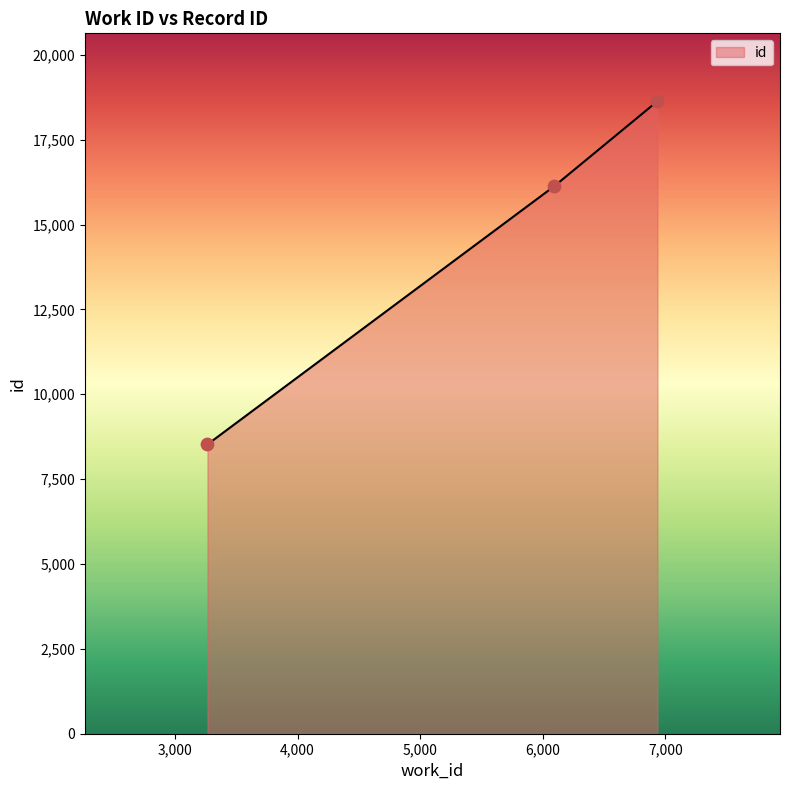

What is the sum of all values?

43285